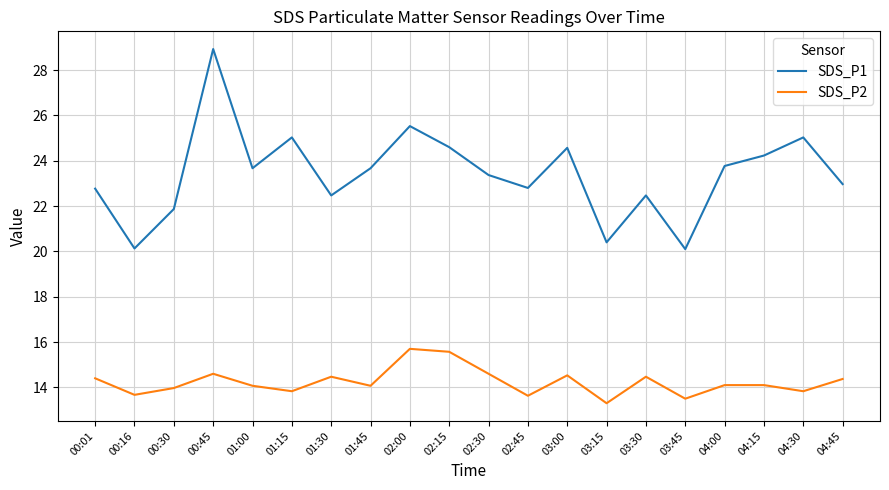

What is the lowest value of the SDS_P2 series?

13.3